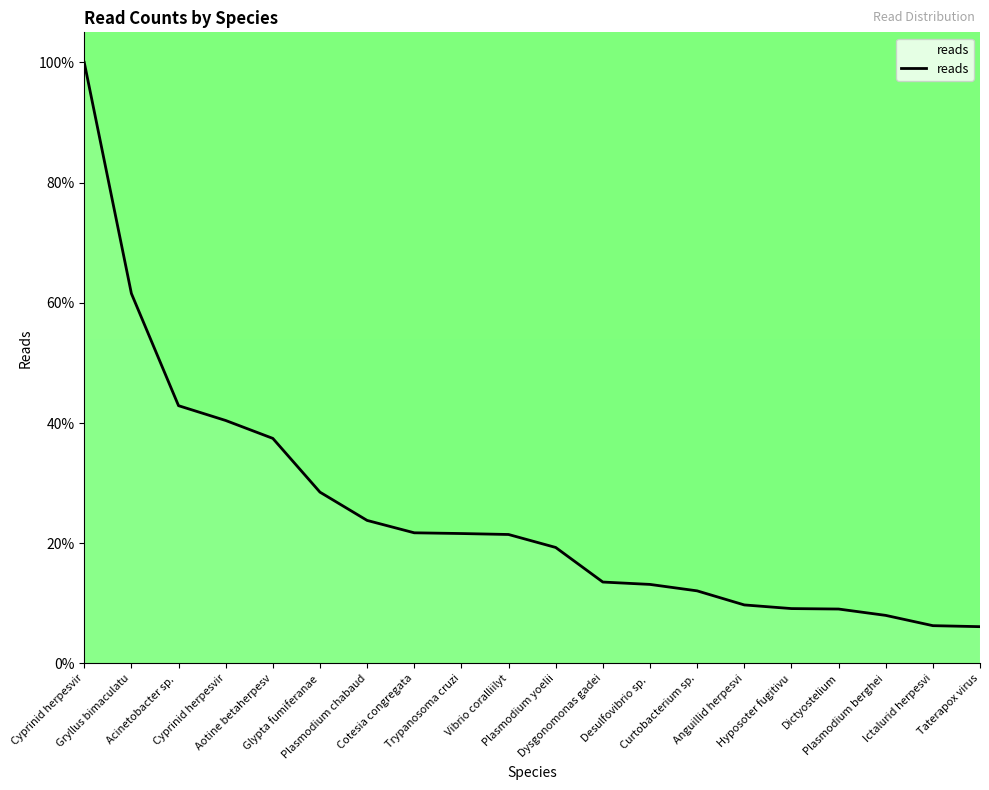

Does the chart display data point markers on the line(s)?

No